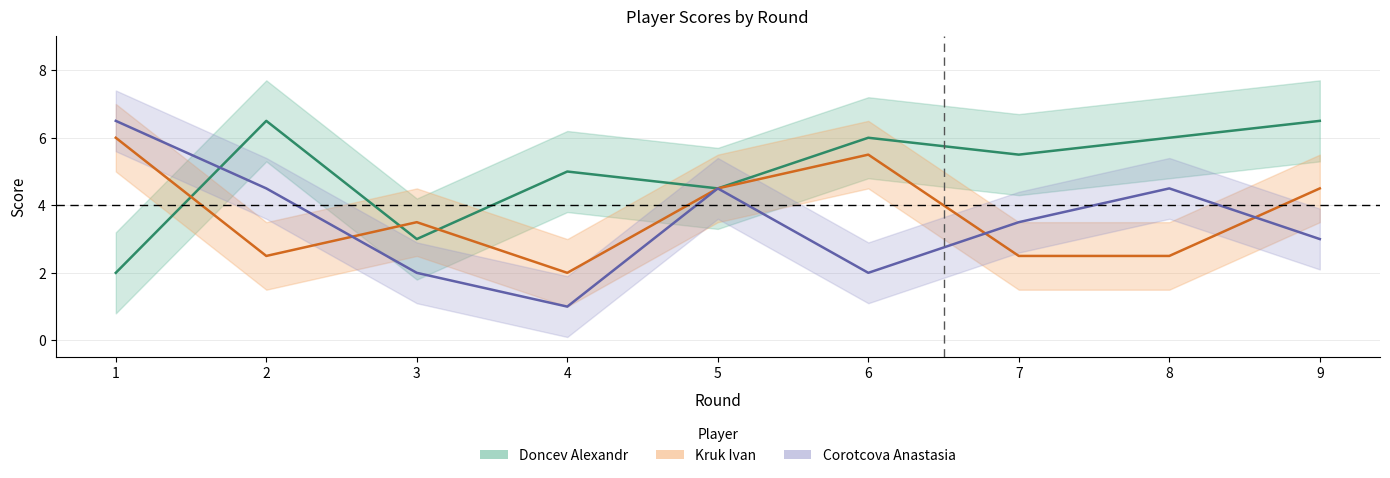

Which has a higher value, 5 or 9?

9